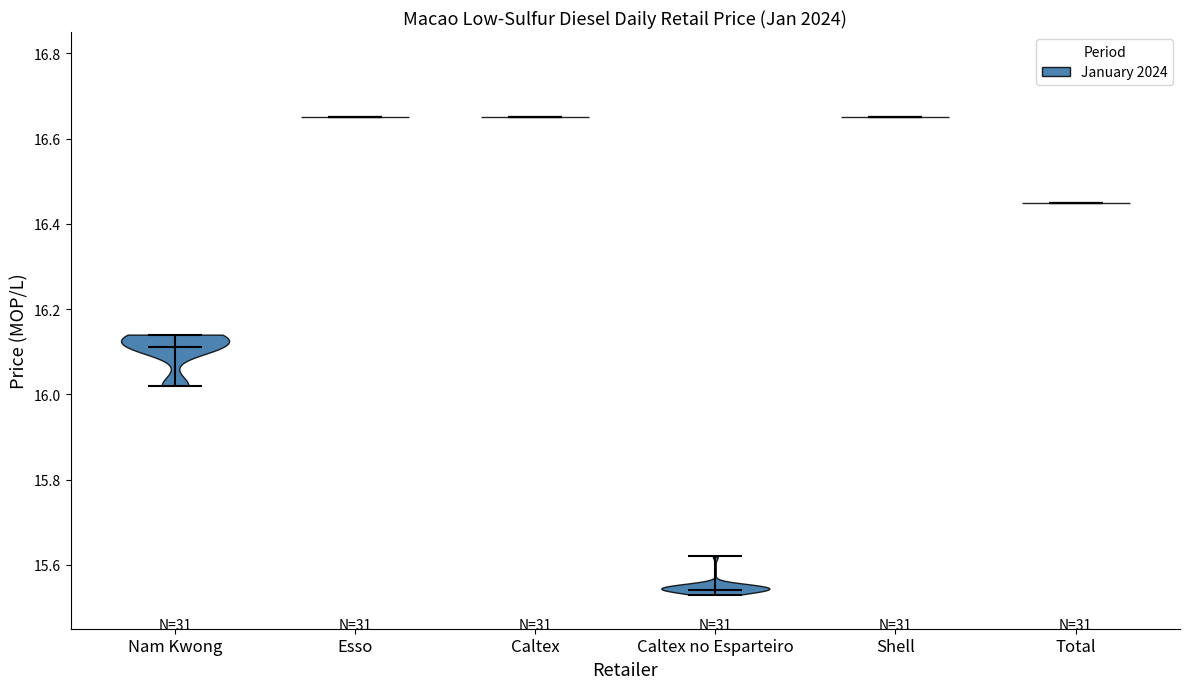

Reading left to right, read every violin against the y-axis: where its median line is, and the lowest and highest points it reaches. The values are not printed on the chart, so give them approximately, as read against the axis.

Nam Kwong: median line 16.12, lowest point 16.02, highest point 16.14
Esso: median line 16.66, lowest point 16.66, highest point 16.66
Caltex: median line 16.66, lowest point 16.66, highest point 16.66
Caltex no Esparteiro: median line 15.54, lowest point 15.54, highest point 15.62
Shell: median line 16.66, lowest point 16.66, highest point 16.66
Total: median line 16.46, lowest point 16.46, highest point 16.46